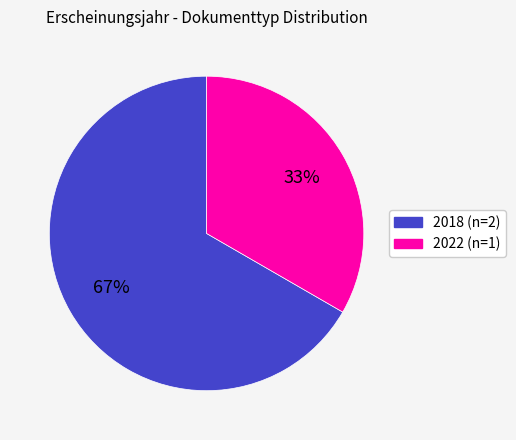

How many segments does this pie chart have?

2